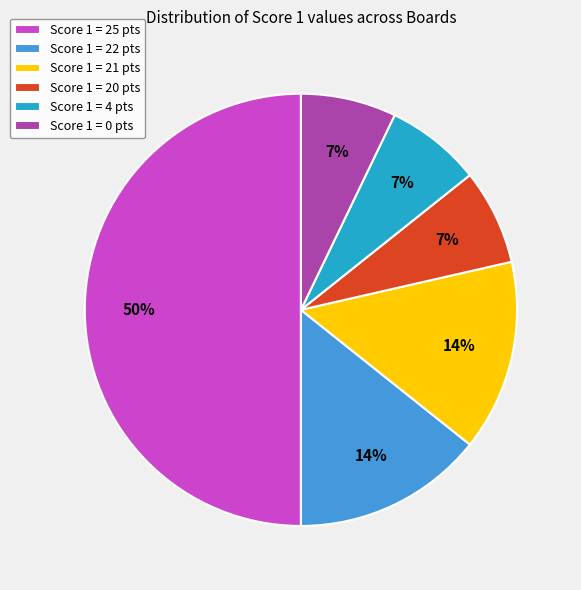

What percentage is the Score 1 = 22 pts slice, to the nearest percent?

14%